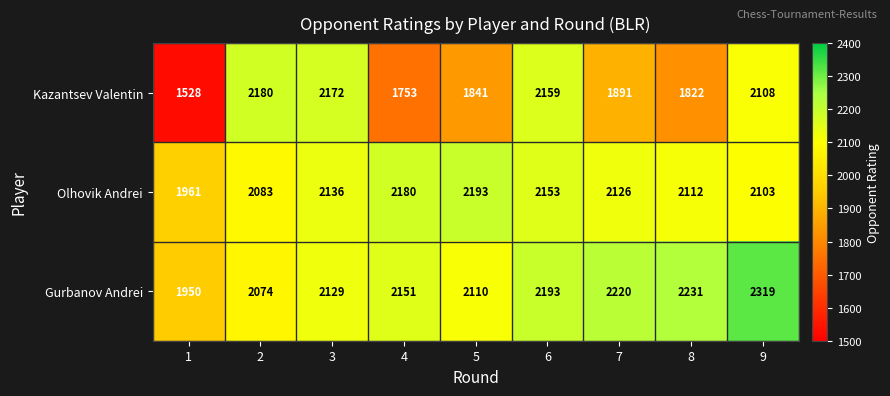

What is the sum of all Olhovik Andrei values?

19047